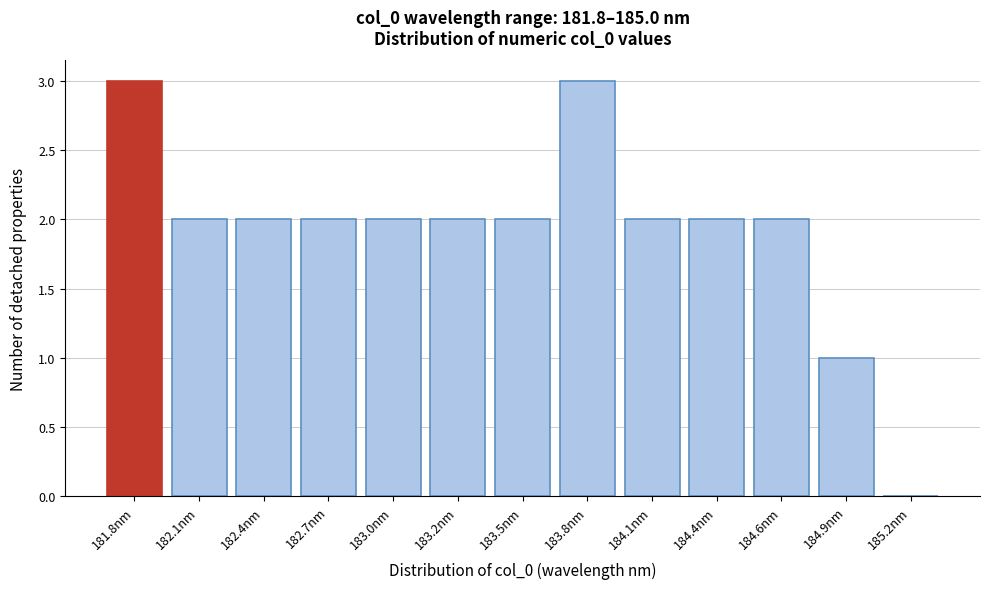

Reading left to right, list all the values displayed in this chart.

181.8nm=3	182.1nm=2	182.4nm=2	182.7nm=2	183.0nm=2	183.2nm=2	183.5nm=2	183.8nm=3	184.1nm=2	184.4nm=2	184.6nm=2	184.9nm=1	185.2nm=0